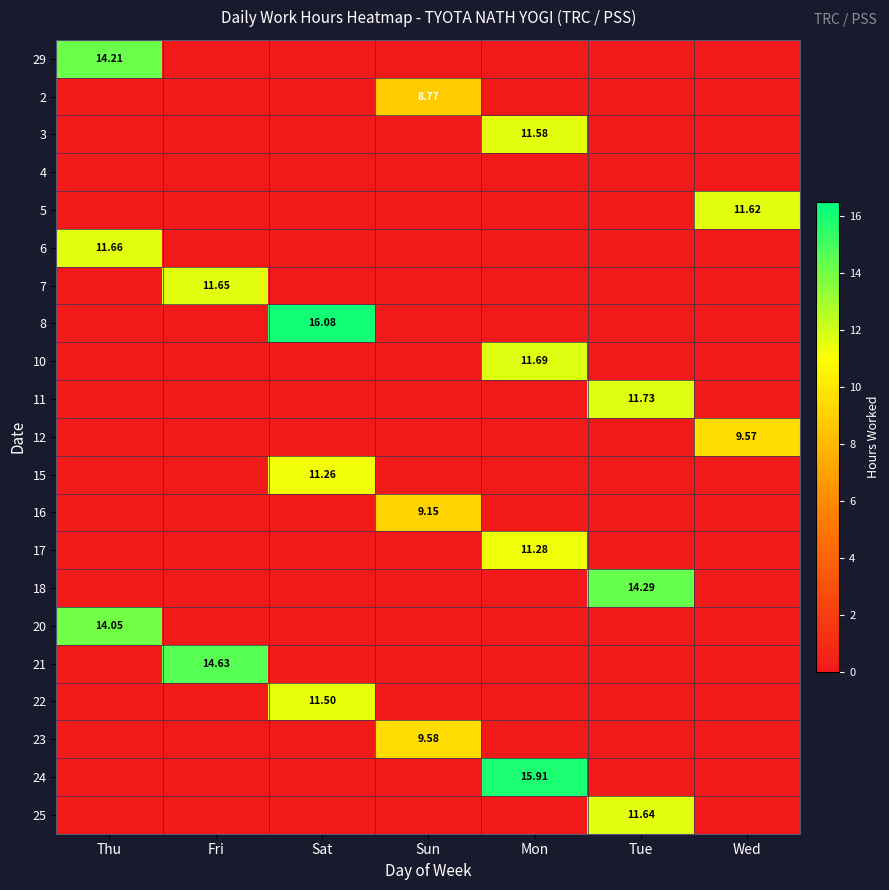

At which label does 5 reach its peak?

Wed